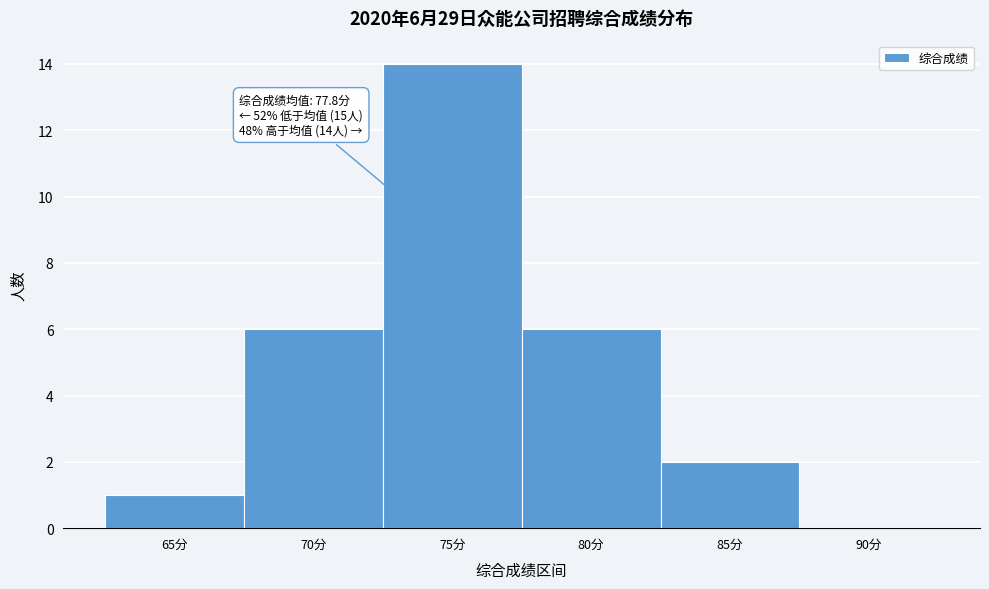

Reading left to right, what are all the values shown in this chart?

65分=1	70分=6	75分=14	80分=6	85分=2	90分=0